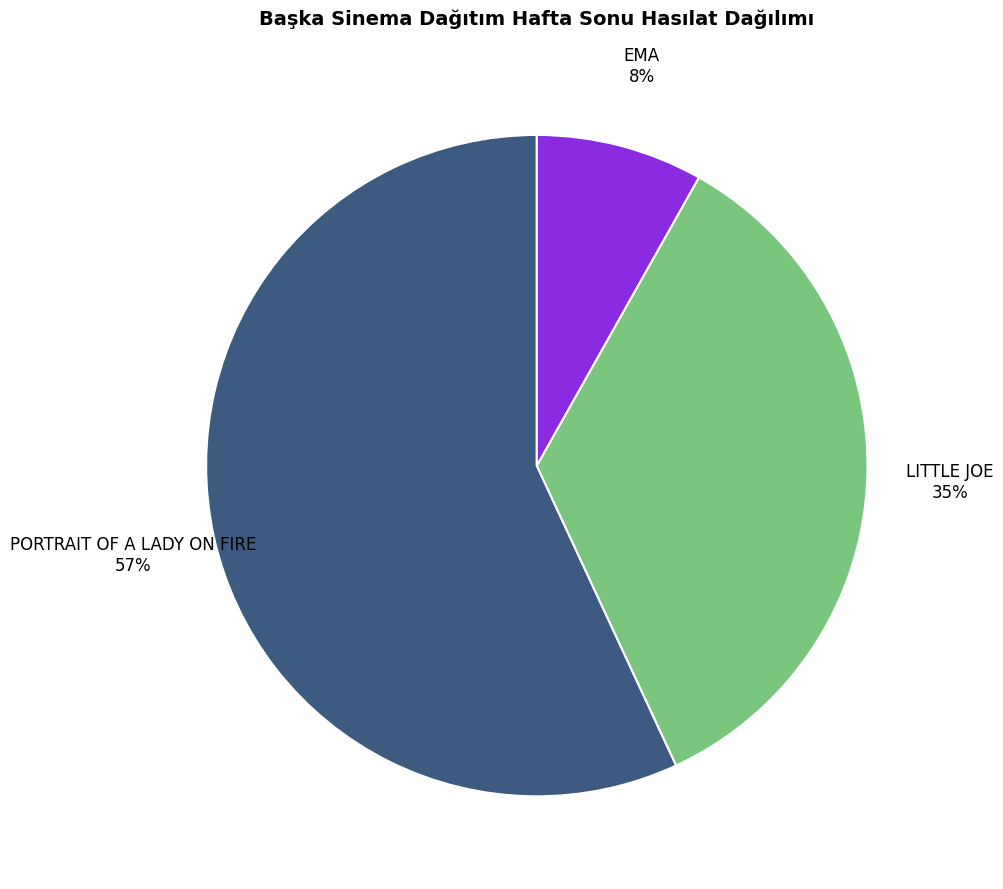

How many slices are in this pie chart?

3